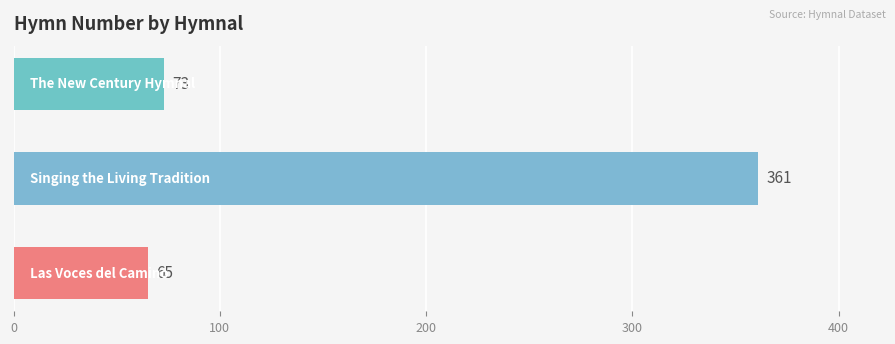

What is the smallest value displayed?

65